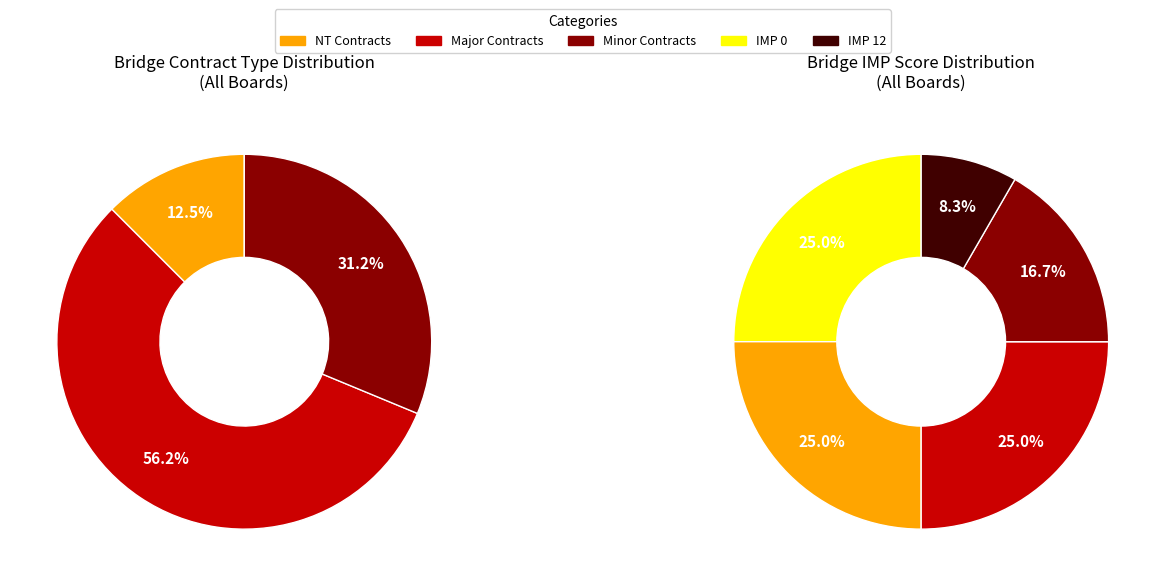

Does 3 represent more than half of the total?

No